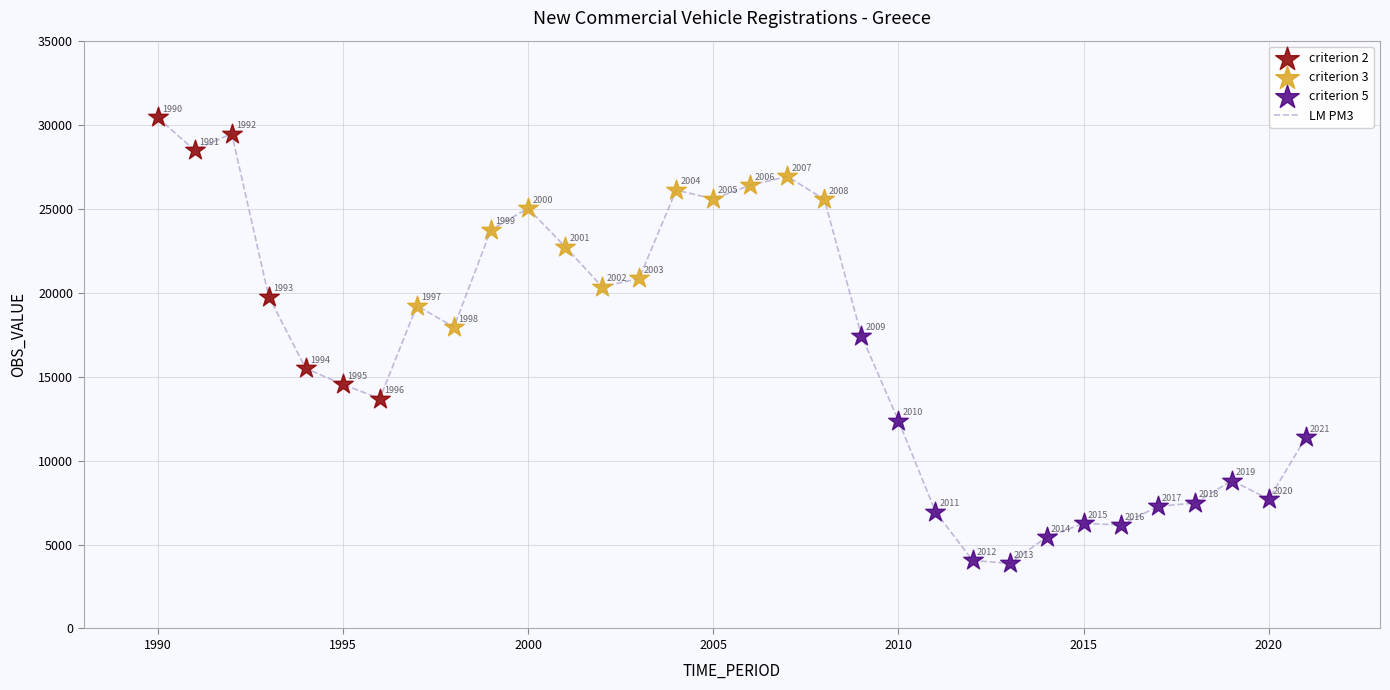

What is the difference between the maximum and minimum values?

26551